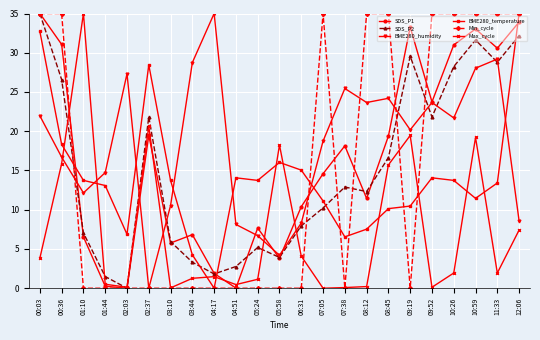

Between 05:58 and 09:52, which series saw the biggest shift?

Min_cycle